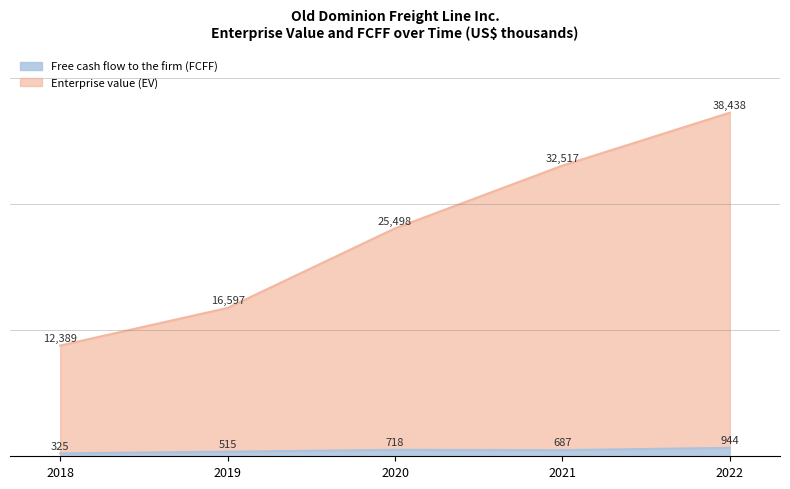

What is the lowest value of the Free cash flow to the firm (FCFF) series?

324.6